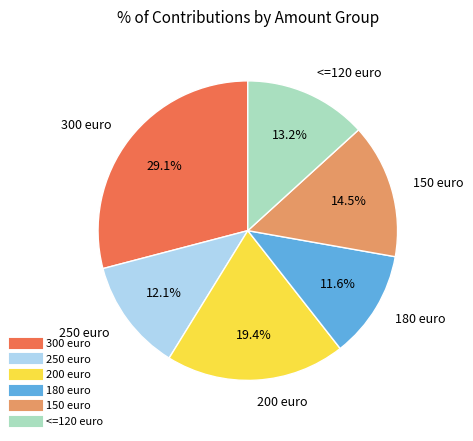

Is there any slice that represents more than half of the pie?

No